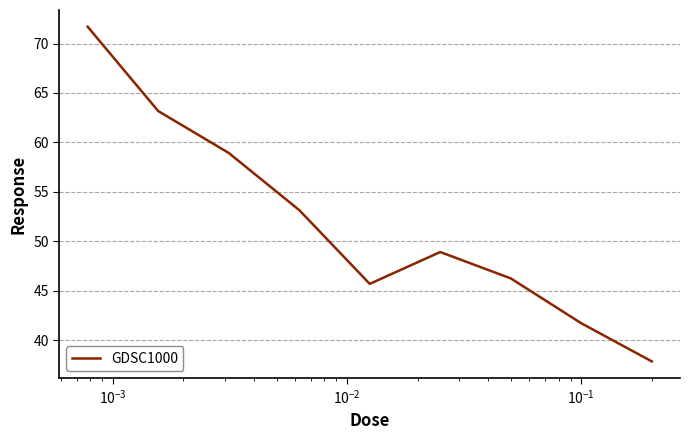

Count the number of data series in this chart.

1